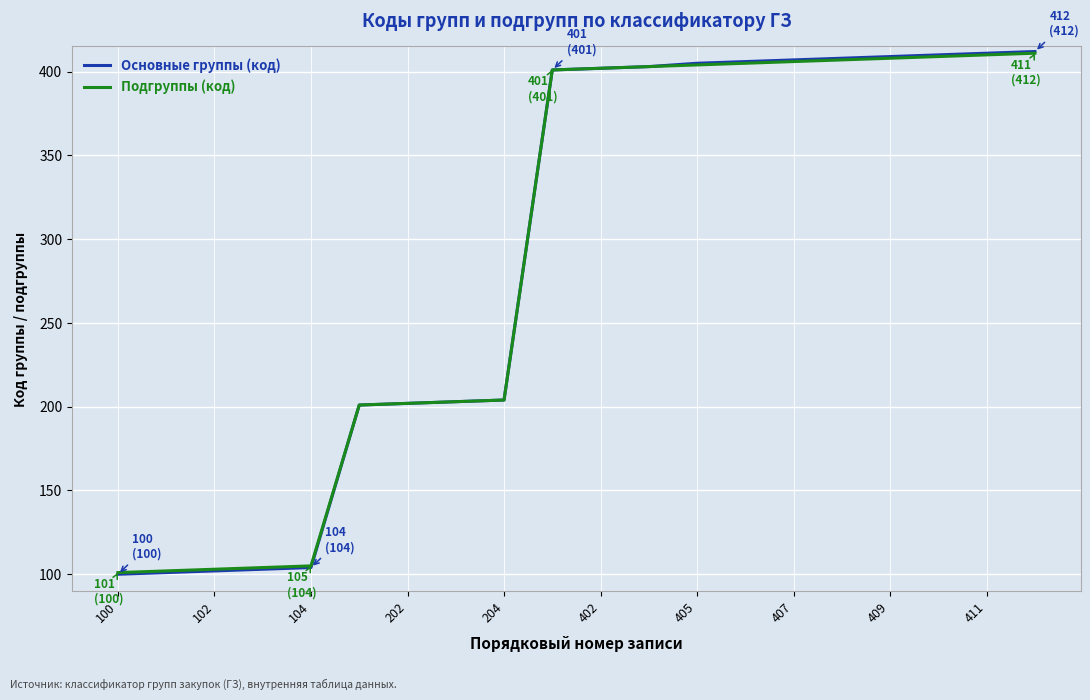

Which series has the largest range (max minus min)?

Основные группы (код)